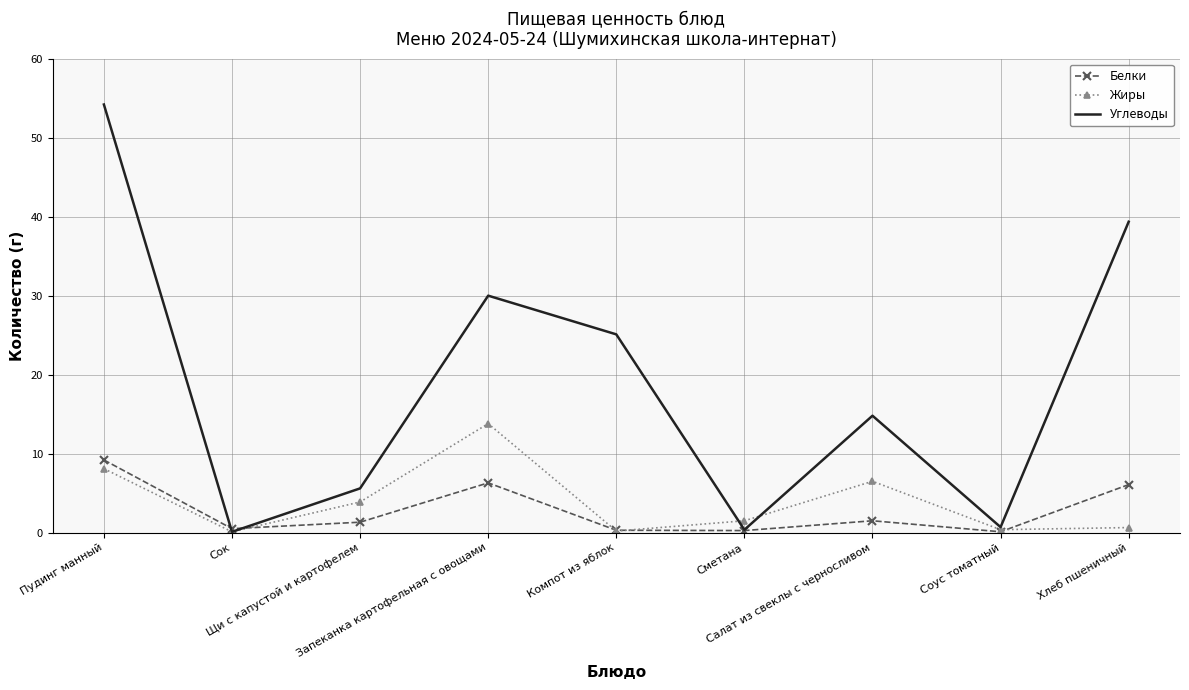

Where does the Углеводы series first go above 14?

Пудинг манный